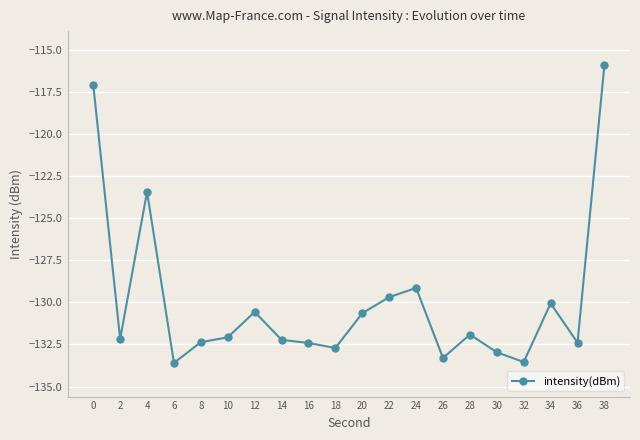

True or false: the data shows -177.5 at 16.

False